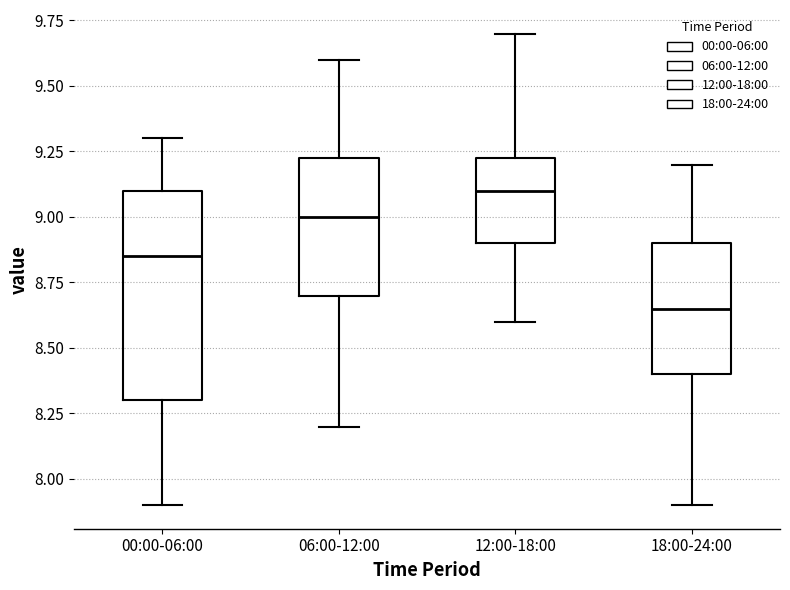

Where does the upper whisker of the box for 18:00-24:00 end on the y-axis? The values are not printed on the chart, so give them approximately, as read against the axis.

9.20